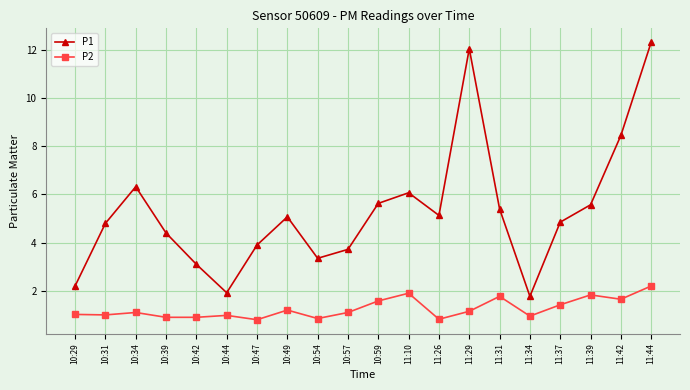

True or false: P1 has more than 2 points higher than both neighbors.

True